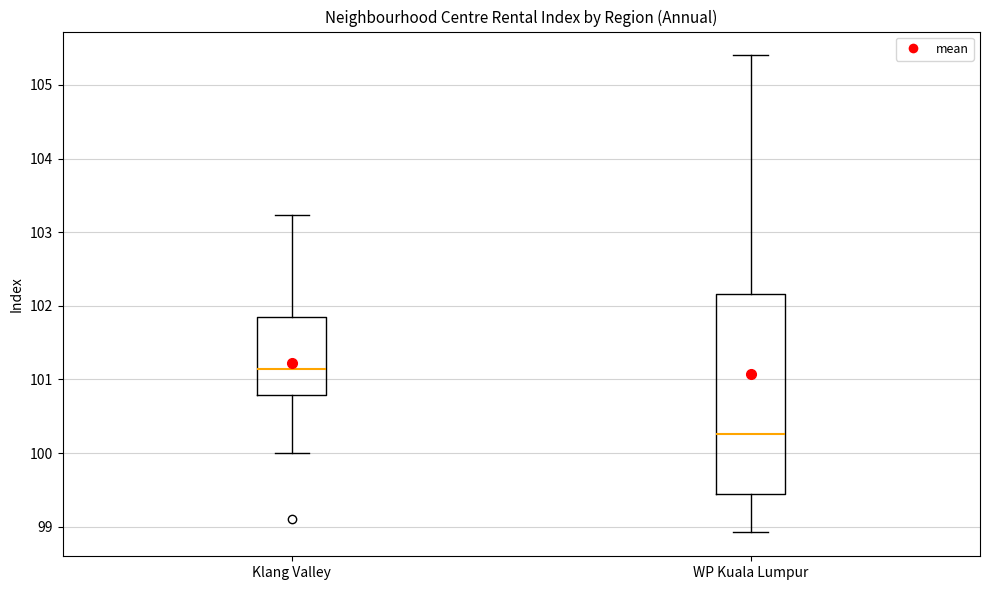

Reading left to right, transcribe this box plot: for each box, give where its median line is, the range the box spans, and where its two whiskers end, as read against the y-axis. The values are not printed on the chart, so give them approximately, as read against the axis.

Klang Valley: median 101.1, box 100.8 to 101.8, whiskers 100.0 to 103.2
WP Kuala Lumpur: median 100.3, box 99.4 to 102.2, whiskers 98.9 to 105.4